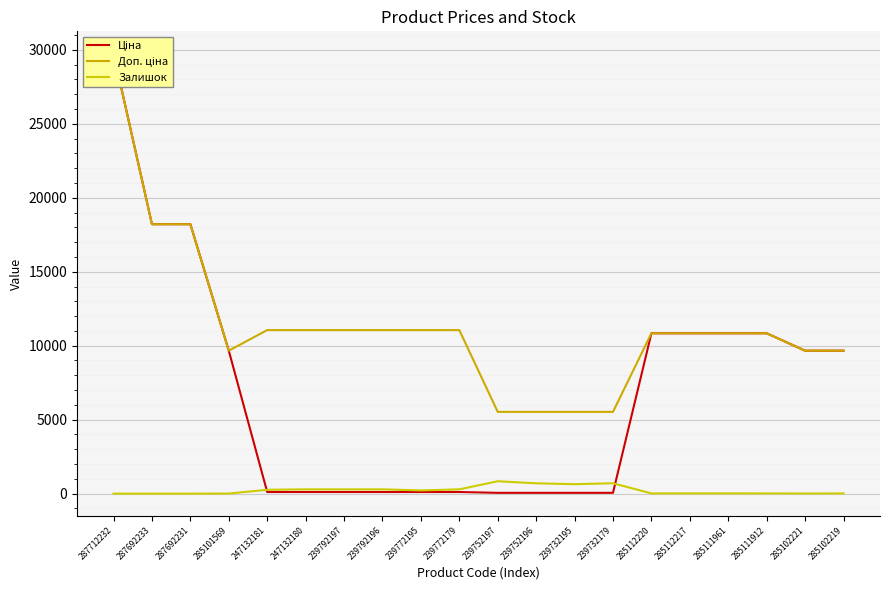

The value of Ціна at 239792196 is 177.3. True or false?

False